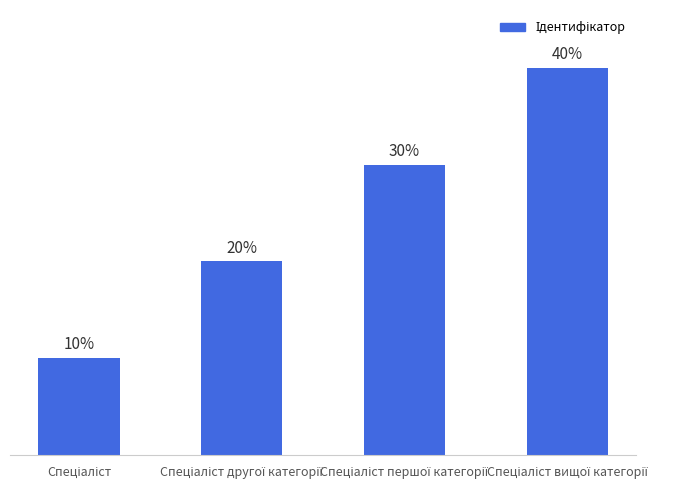

Read the value at Спеціаліст вищої категорії.

4